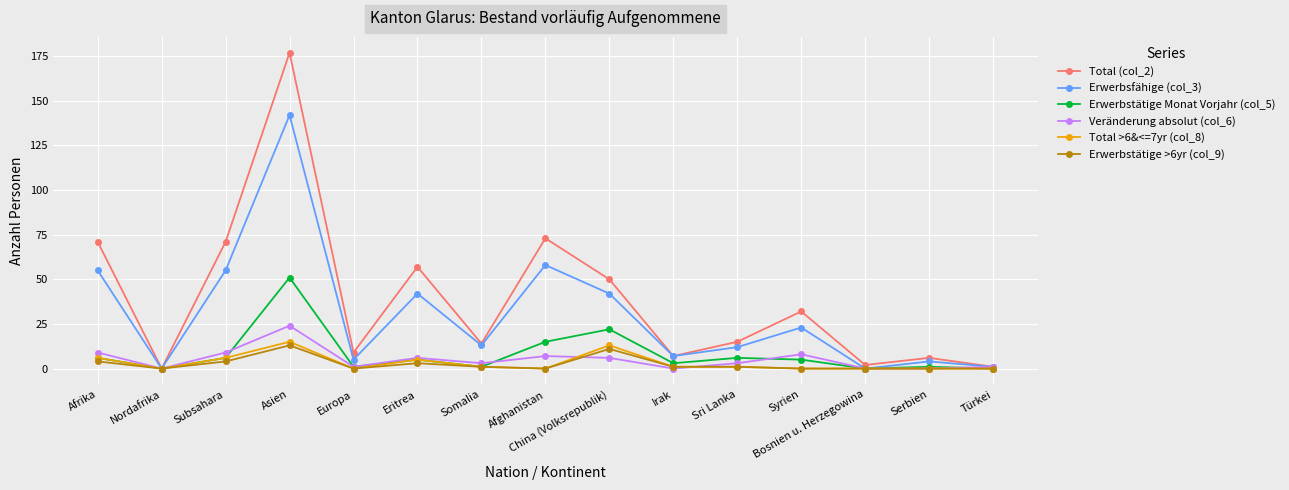

Which series has the largest range (max minus min)?

Total (col_2)